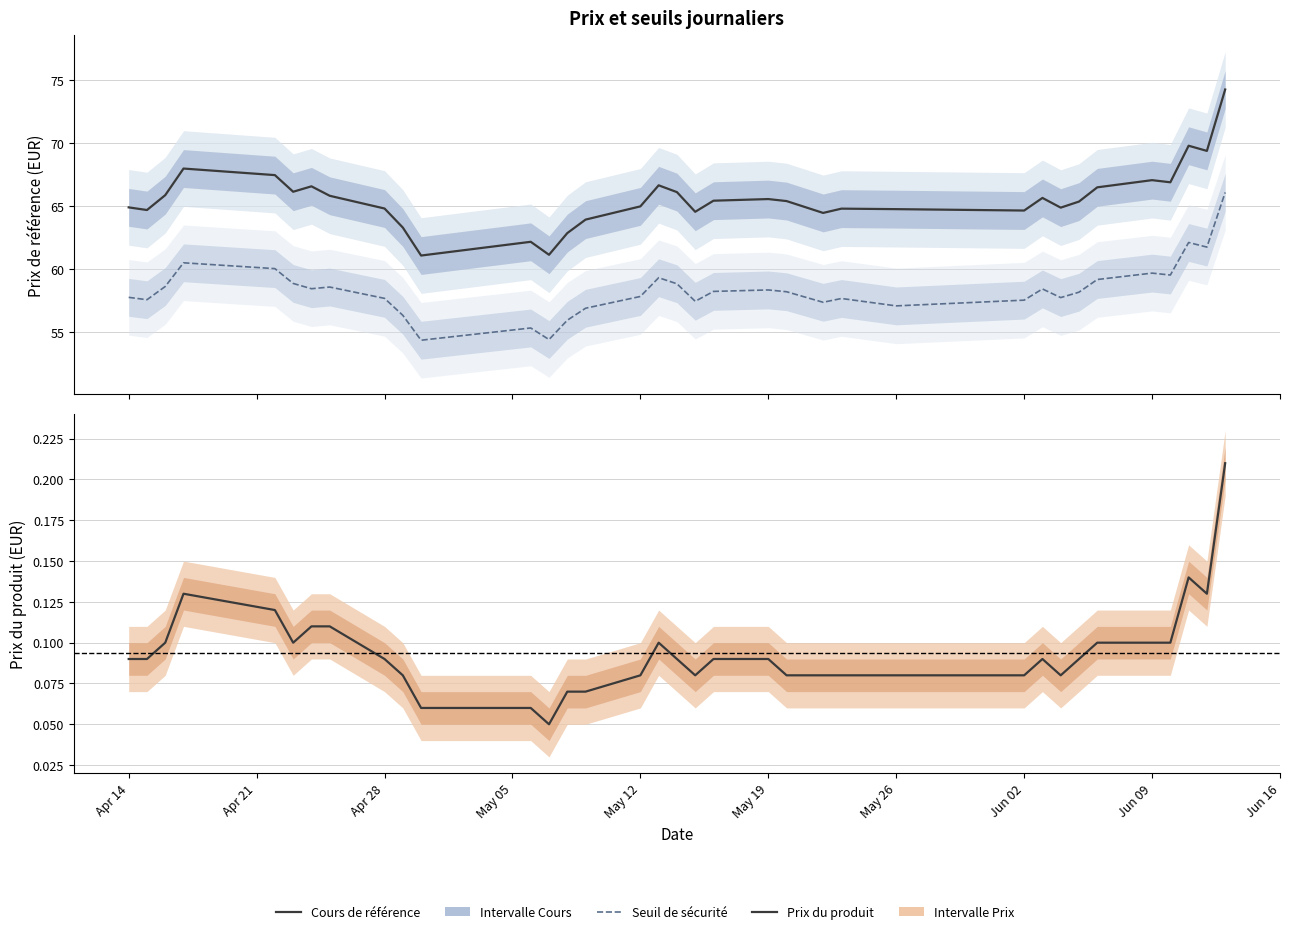

What is the minimum value shown in the chart?

0.1